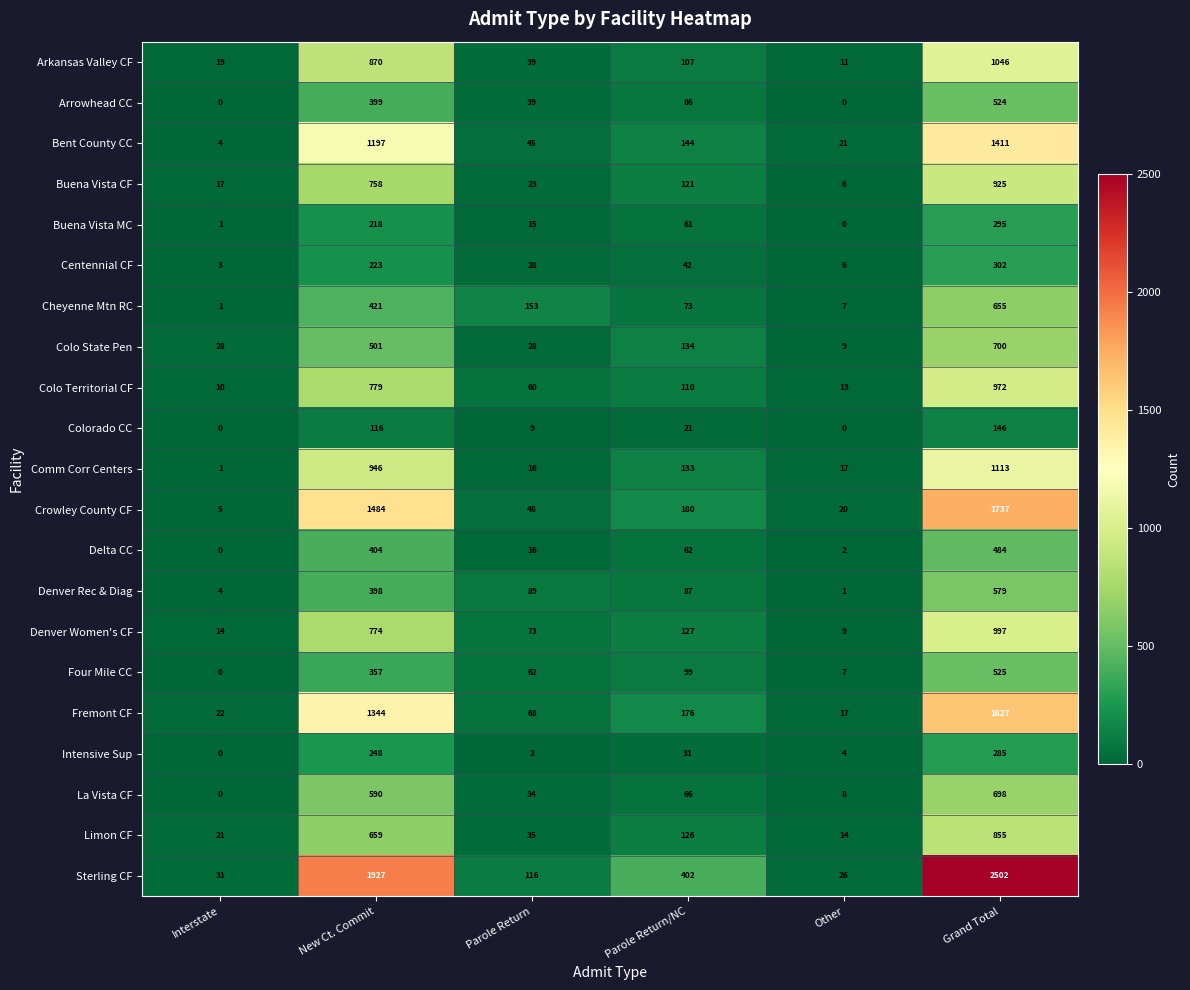

Which series has the largest total across all categories?

Sterling CF